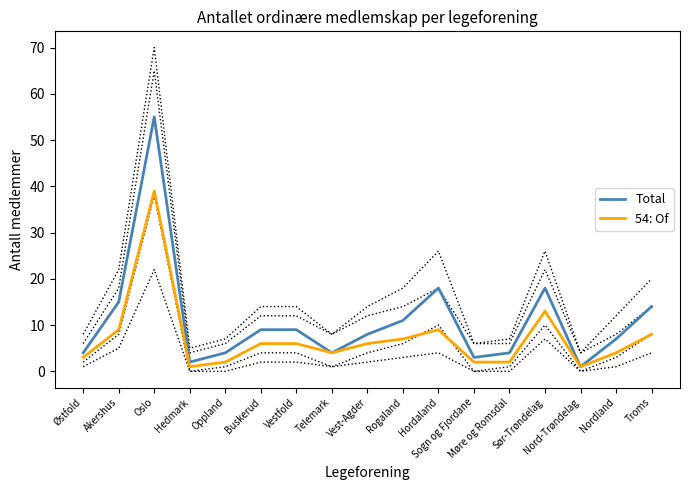

What is the highest value of the Total series?

55